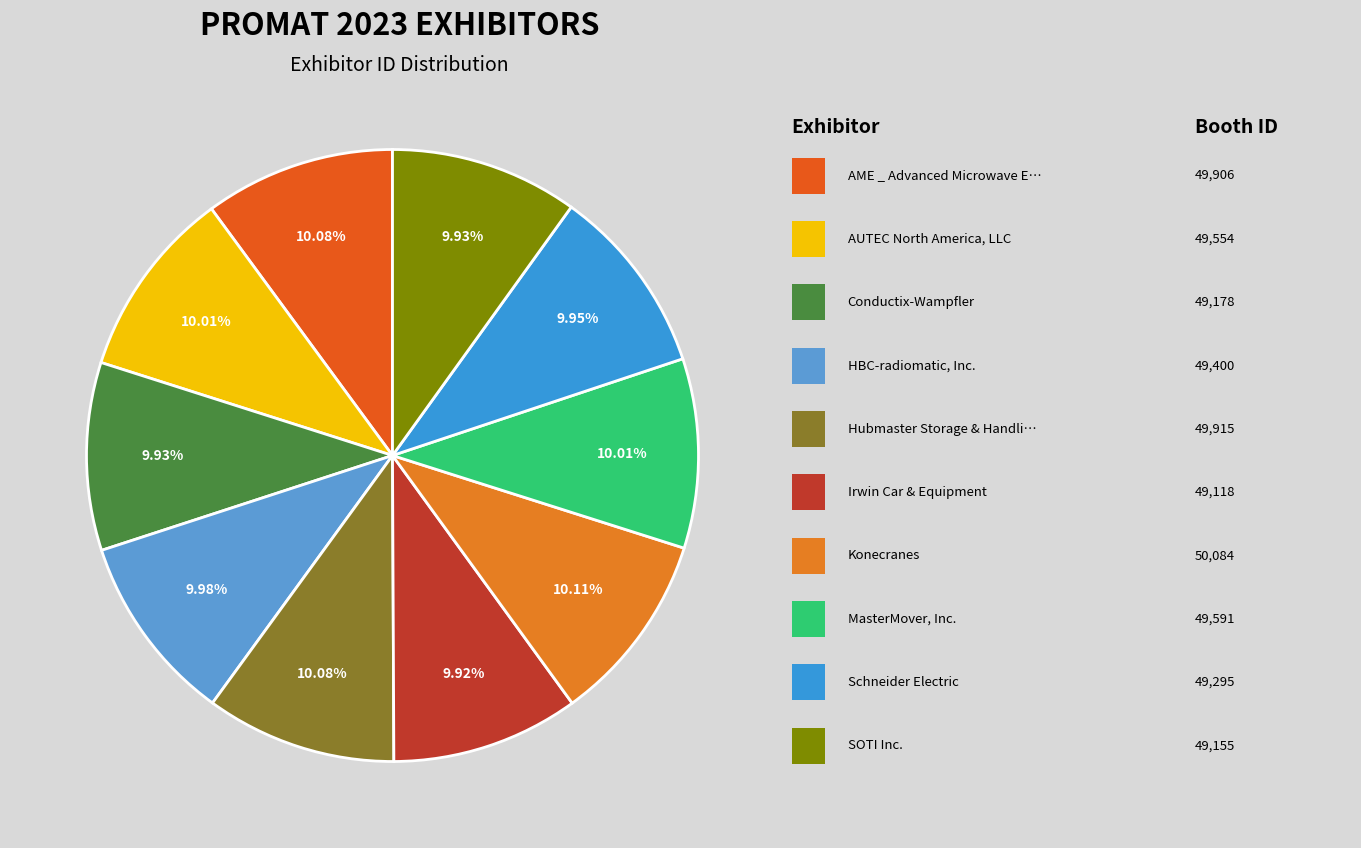

How many segments does this pie chart have?

10